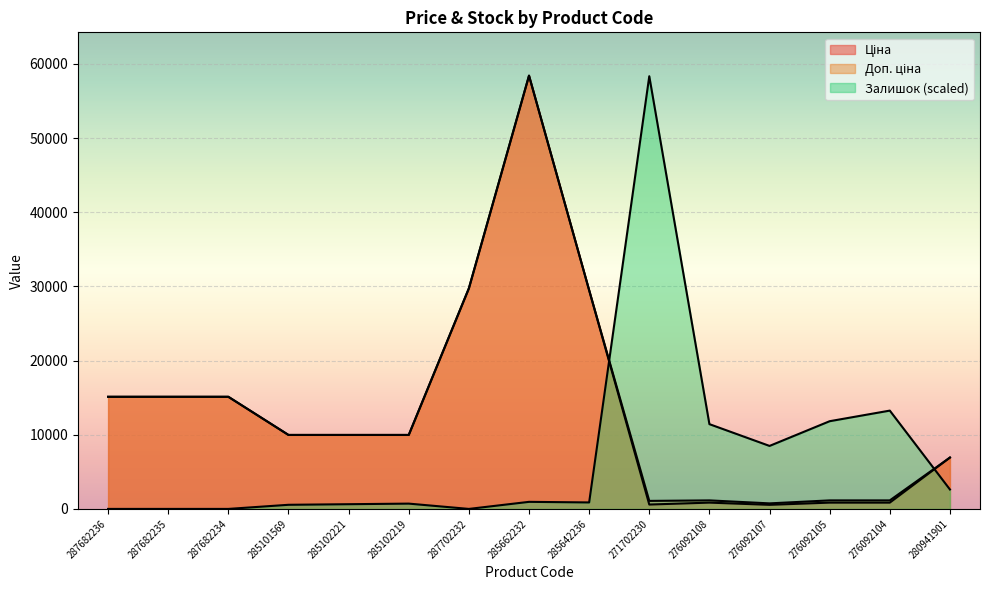

At which category is the sum across all series the highest?

285662232